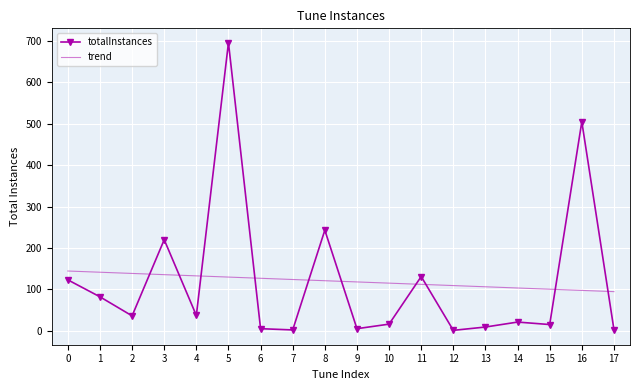

Rank the series by their maximum value, from lowest to highest.

trend, totalInstances